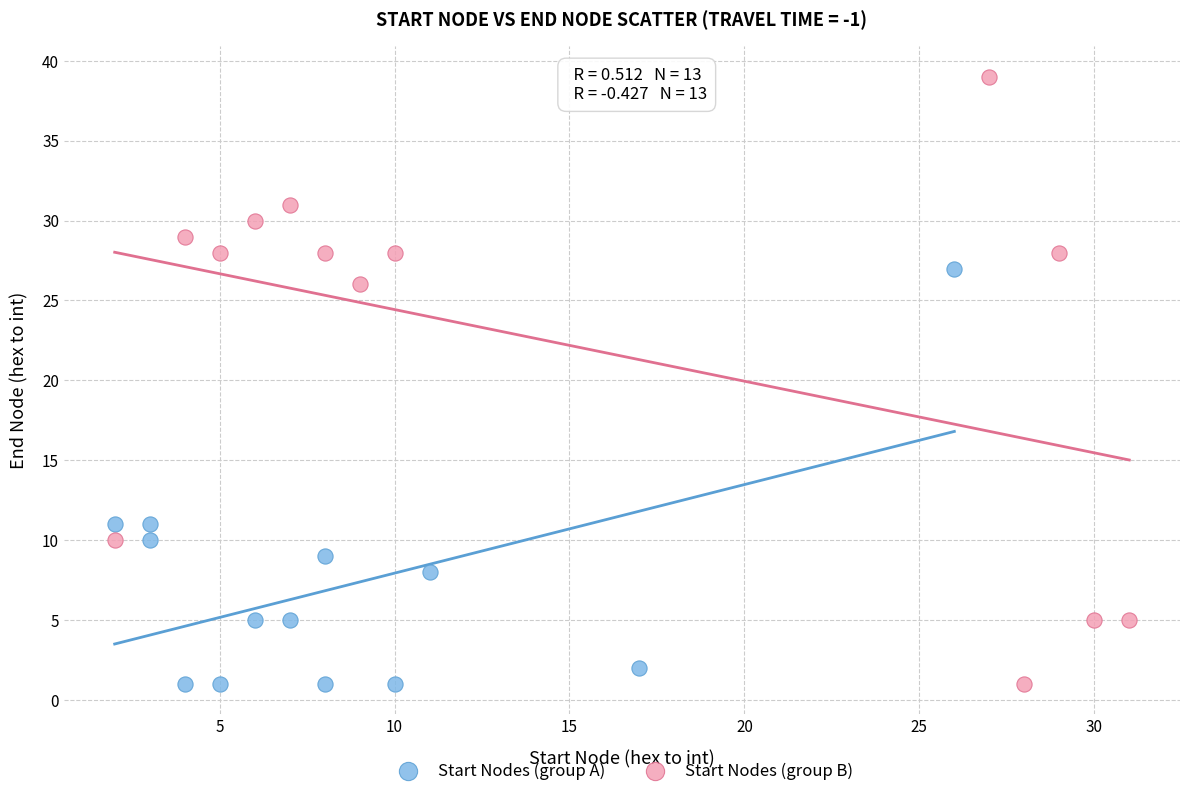

Which series reaches the maximum Y coordinate?

Start Nodes (group B)